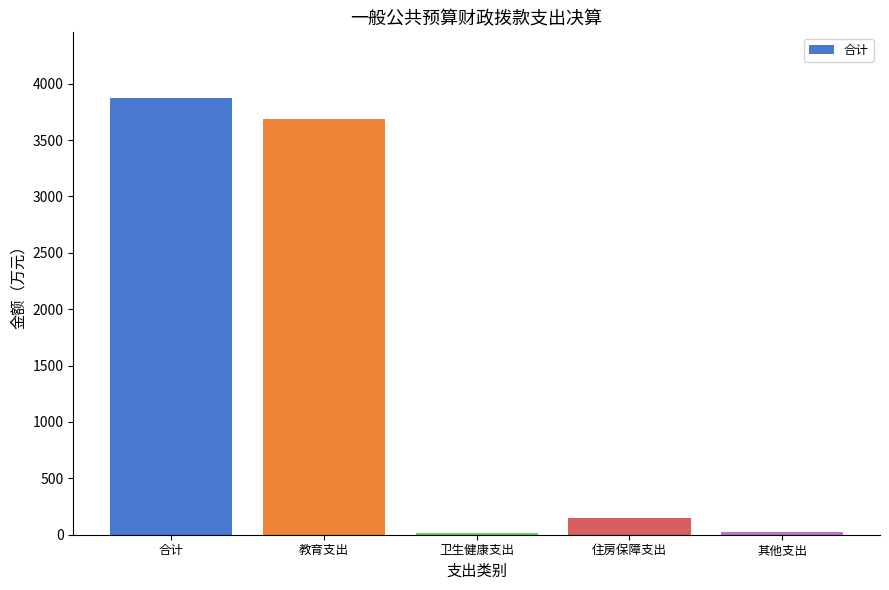

What is the average value?

1549.6